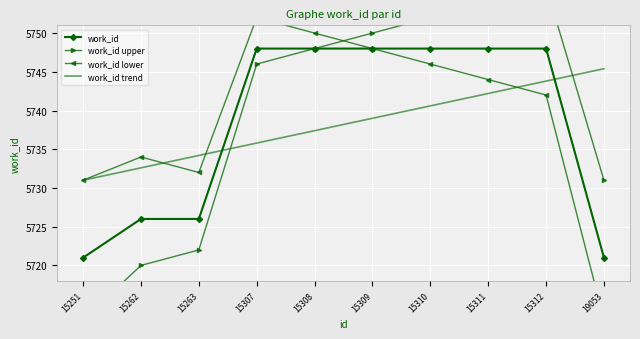

At how many categories does at least one series exceed 5721?

10